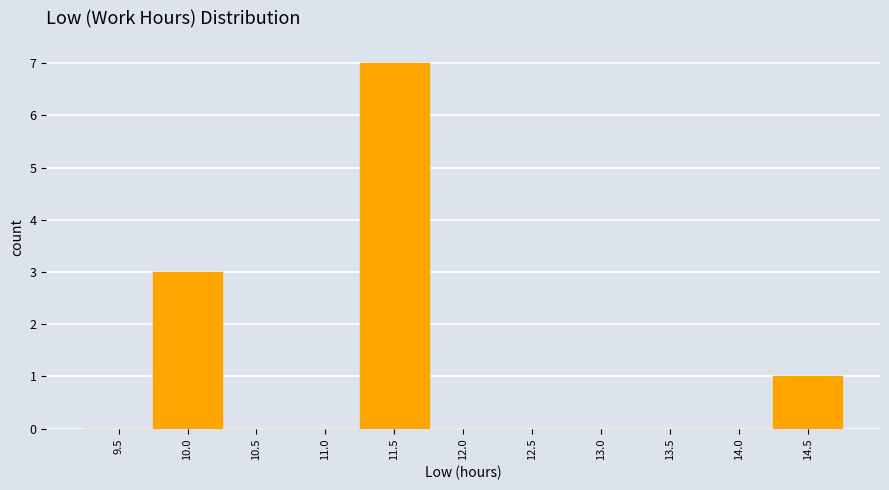

Reading right to left, transcribe all the data shown in this chart.

14.5=1	14.0=0	13.5=0	13.0=0	12.5=0	12.0=0	11.5=7	11.0=0	10.5=0	10.0=3	9.5=0